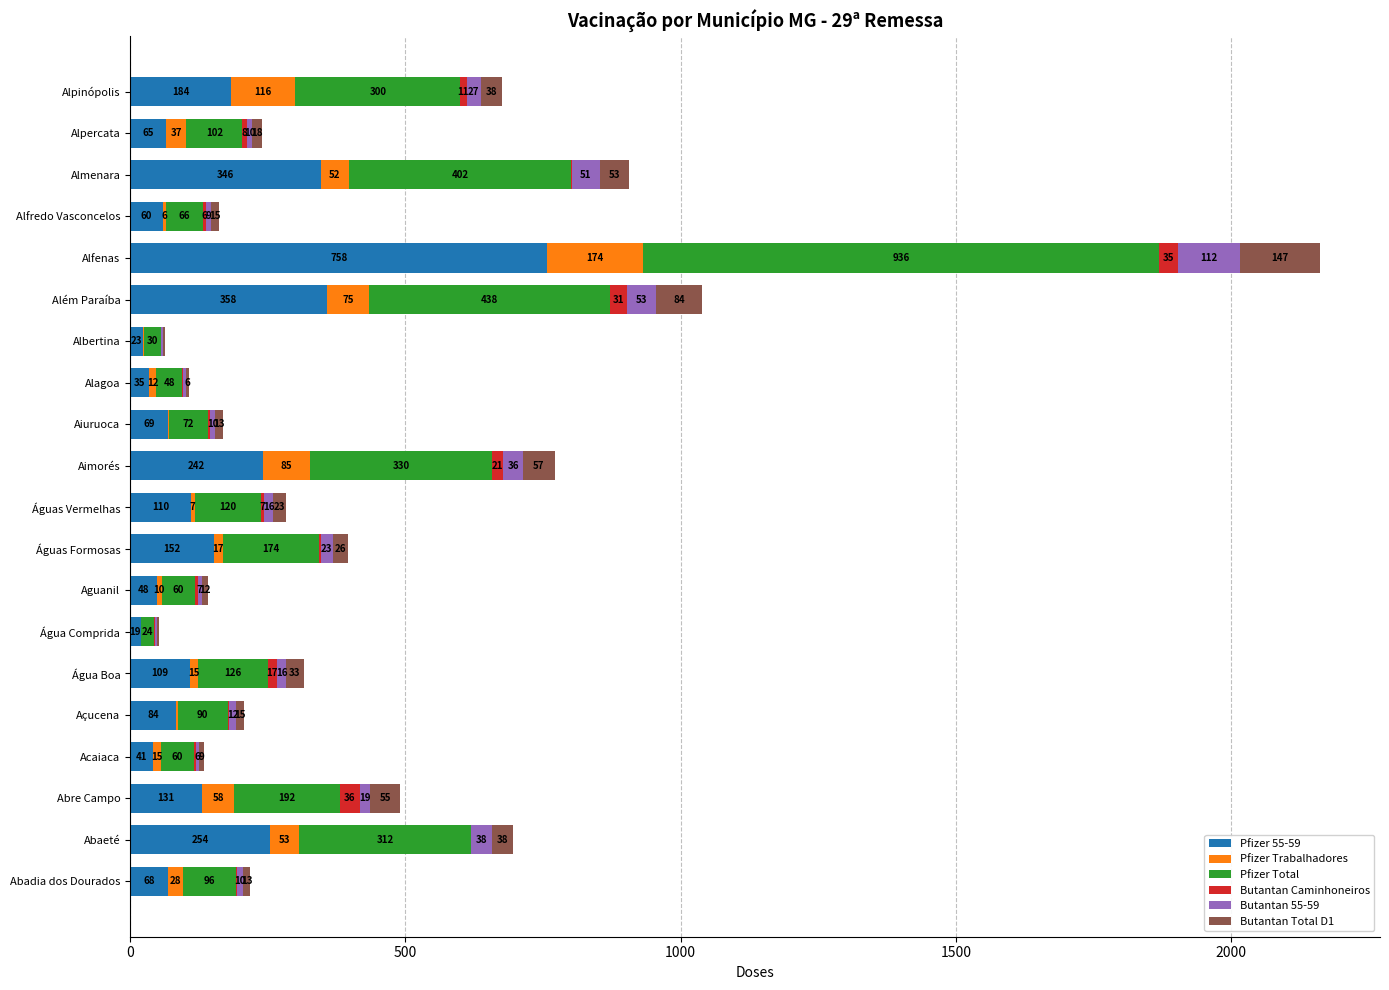

What is the sum of all Pfizer 55-59 values?

3156